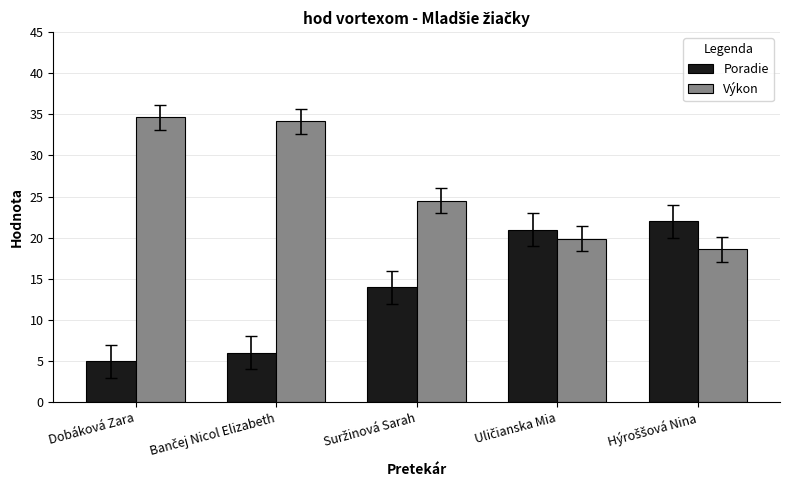

What is the sum of all Poradie values?

68.0